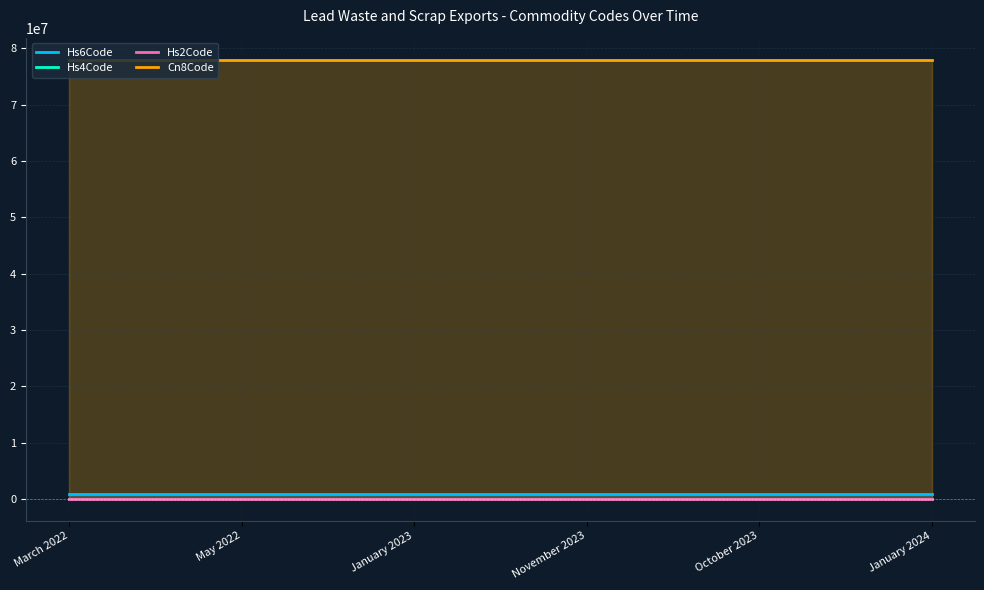

What are all the series names shown in the legend?

Hs6Code, Hs4Code, Hs2Code, Cn8Code